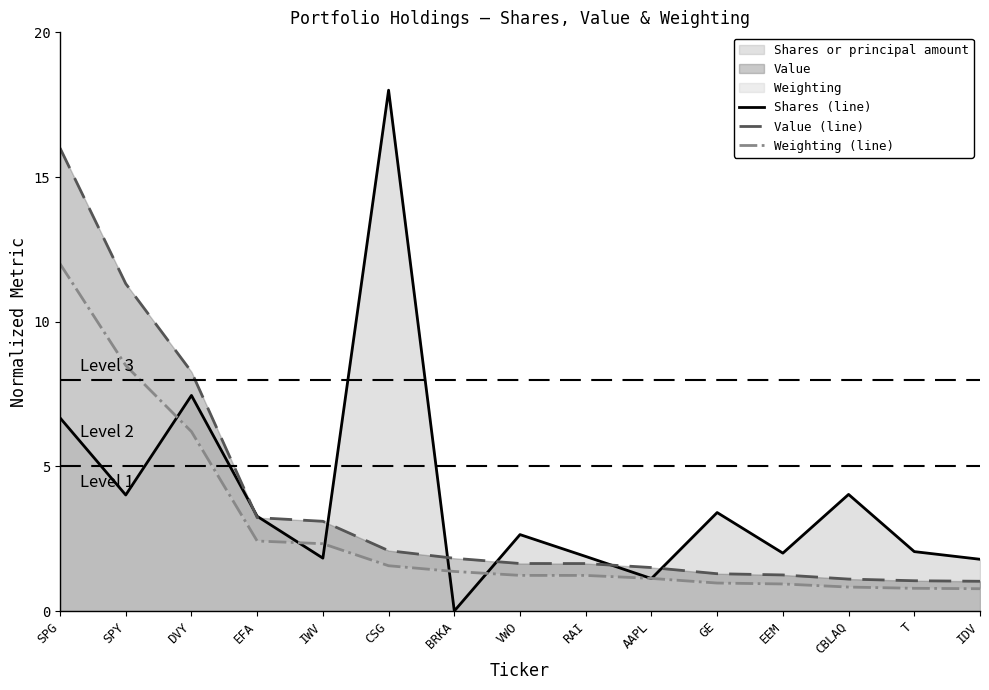

What is the difference between the second highest and second lowest values in the Shares (line) series?

6.3